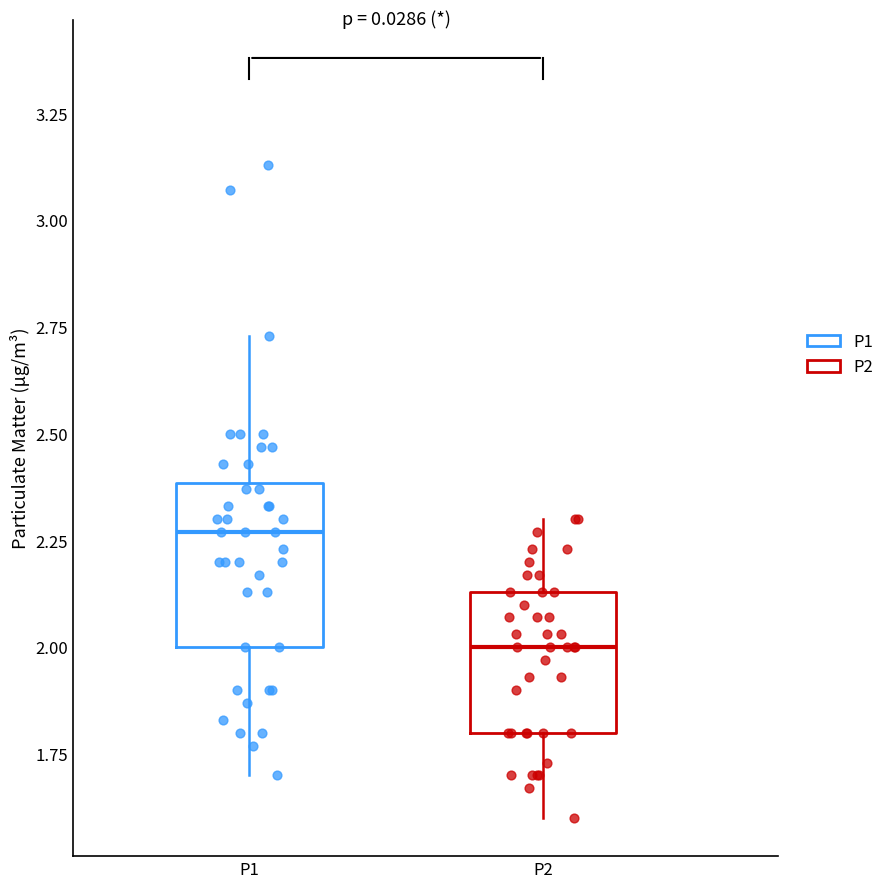

Comparing the boxes themselves (not the whiskers), which one is the tallest?

P1